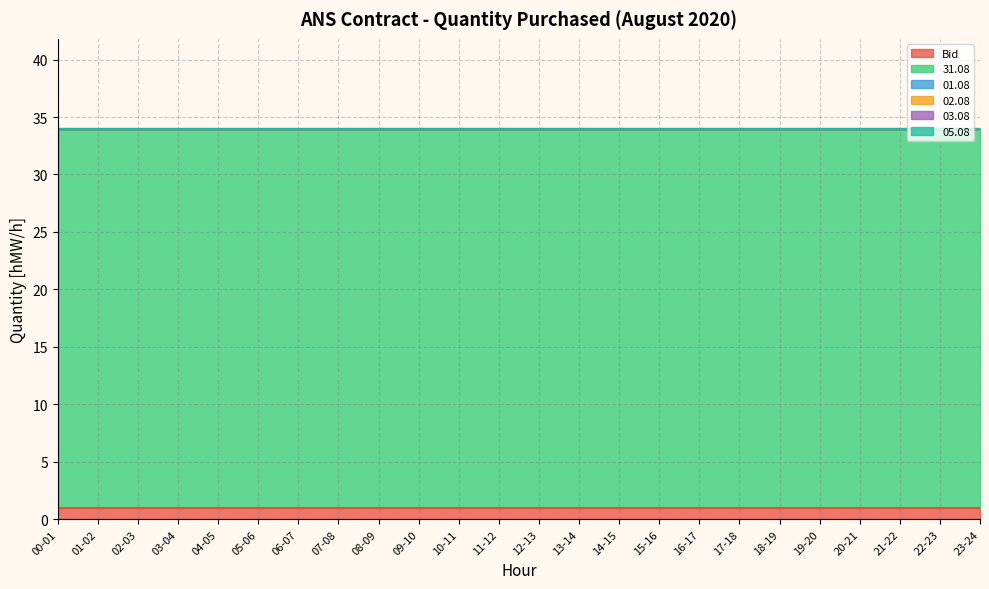

True or false: 03.08 has a value of 0 at 16-17.

True